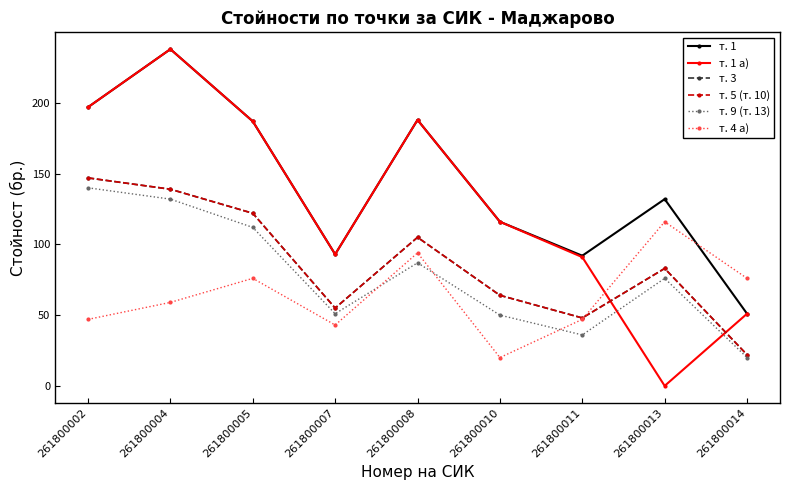

Reading left to right, transcribe all the data shown in this chart.

т. 1: 261800002=197	261800004=238	261800005=187	261800007=93	261800008=188	261800010=116	261800011=92	261800013=132	261800014=51
т. 1 а): 261800002=197	261800004=238	261800005=187	261800007=93	261800008=188	261800010=116	261800011=91	261800013=0	261800014=51
т. 3: 261800002=147	261800004=139	261800005=122	261800007=55	261800008=105	261800010=64	261800011=48	261800013=83	261800014=22
т. 5 (т. 10): 261800002=147	261800004=139	261800005=122	261800007=55	261800008=105	261800010=64	261800011=48	261800013=83	261800014=22
т. 9 (т. 13): 261800002=140	261800004=132	261800005=112	261800007=51	261800008=87	261800010=50	261800011=36	261800013=76	261800014=20
т. 4 а): 261800002=47	261800004=59	261800005=76	261800007=43	261800008=94	261800010=20	261800011=47	261800013=116	261800014=76